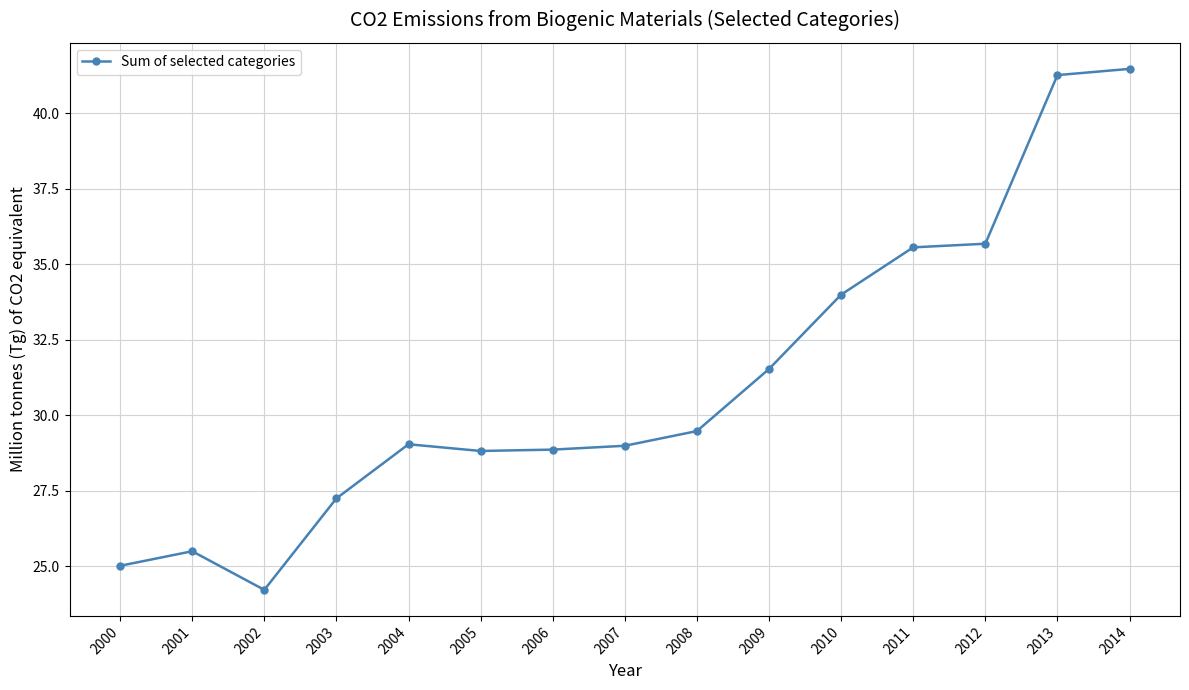

Where is the first local maximum?

2001